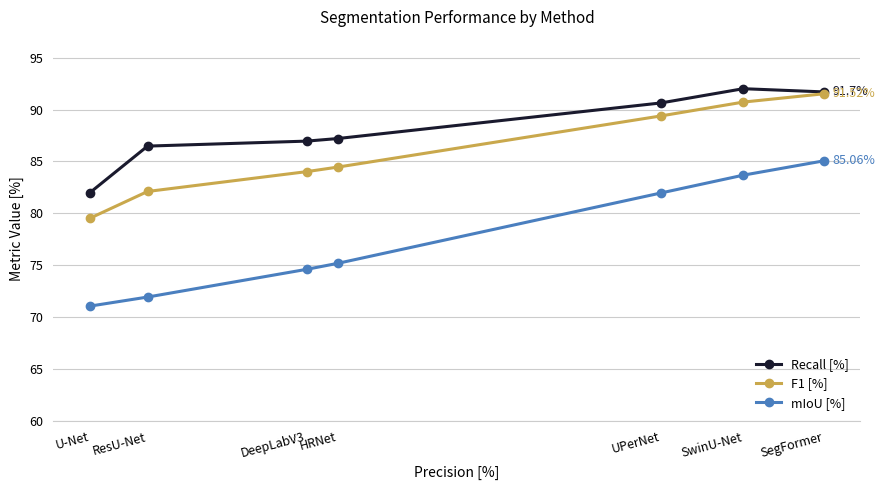

Which category has the lowest value in the mIoU [%] series?

U-Net